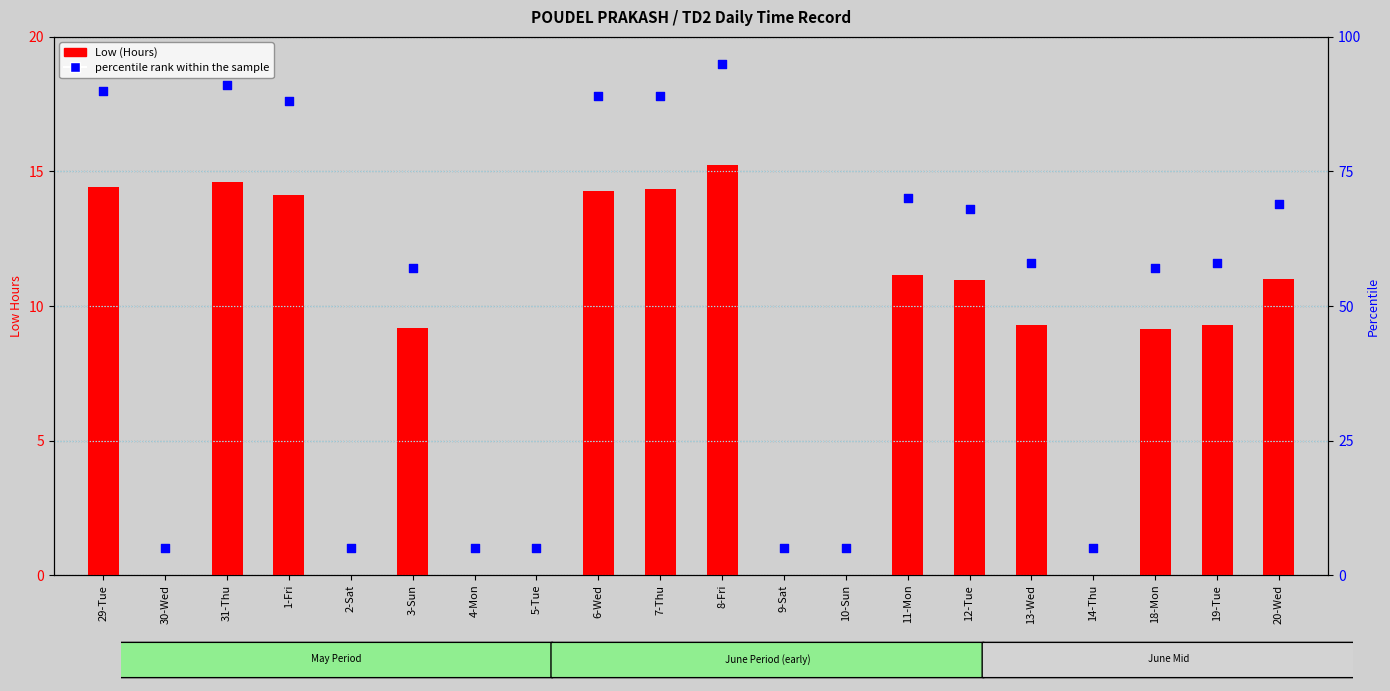

Which series reaches the maximum Y coordinate?

percentile rank within the sample